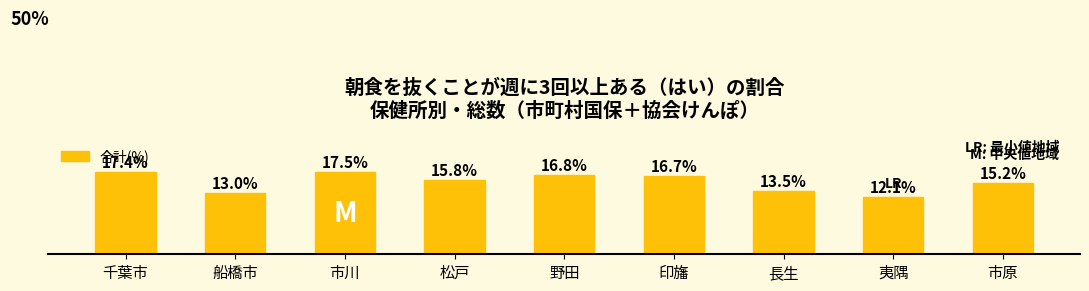

What is the label of the 2nd bar from the right?

夷隅